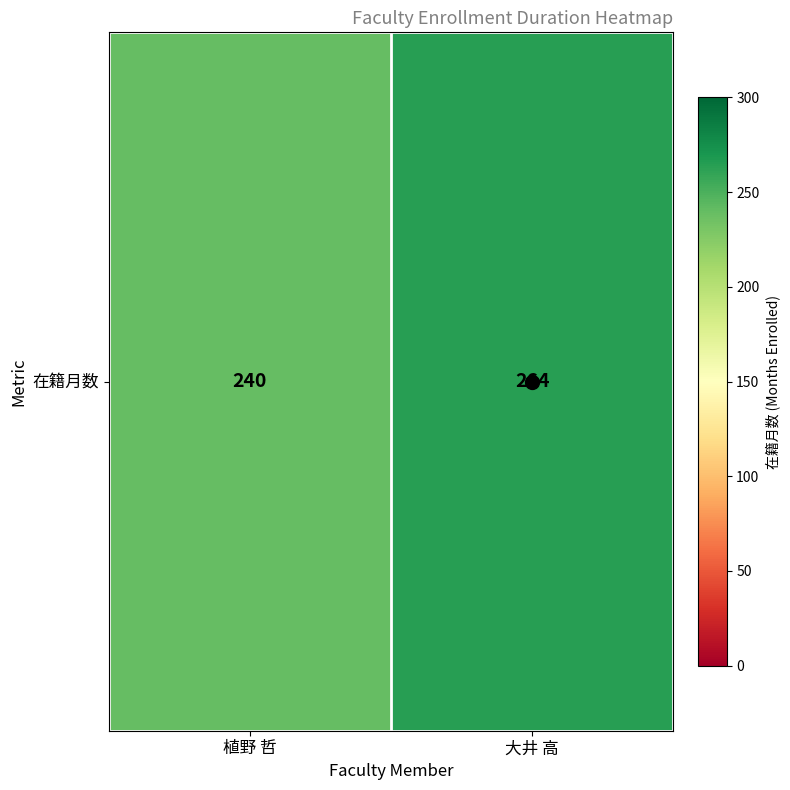

What is the difference between the values at 植野 哲 and 大井 高?

24